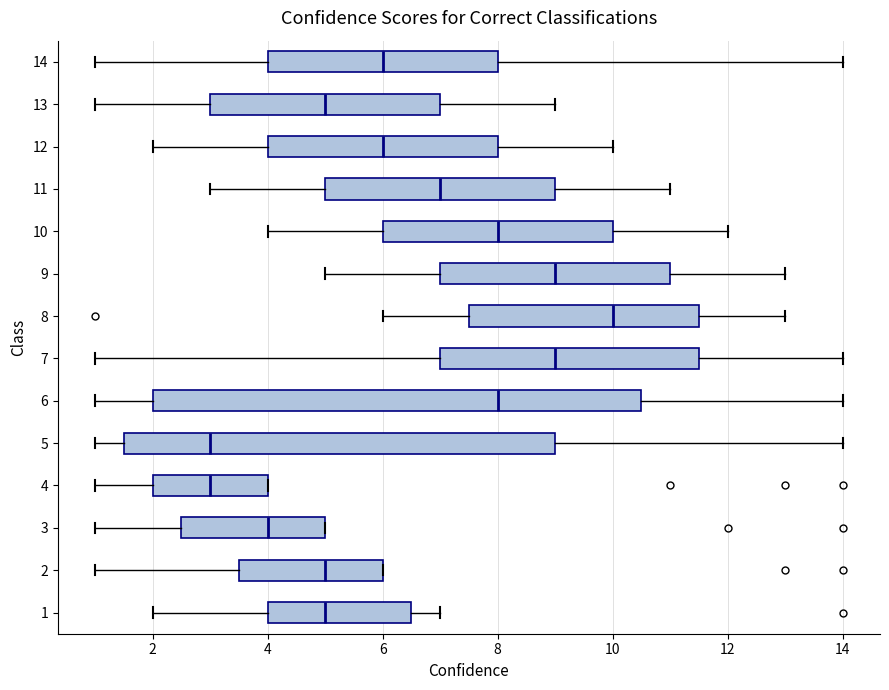

Where does the left whisker of the box at y = 7 end on the x-axis? The values are not printed on the chart, so give them approximately, as read against the axis.

1.0